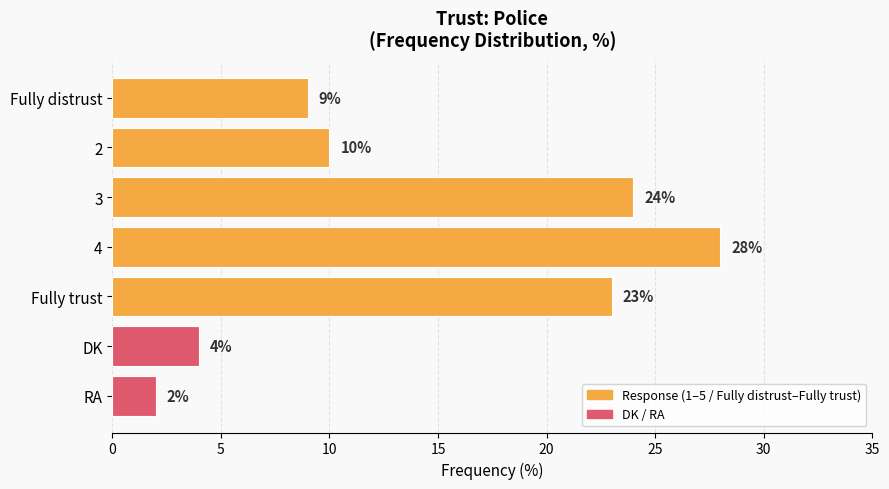

What is the change in value from Fully distrust to 2?

+1